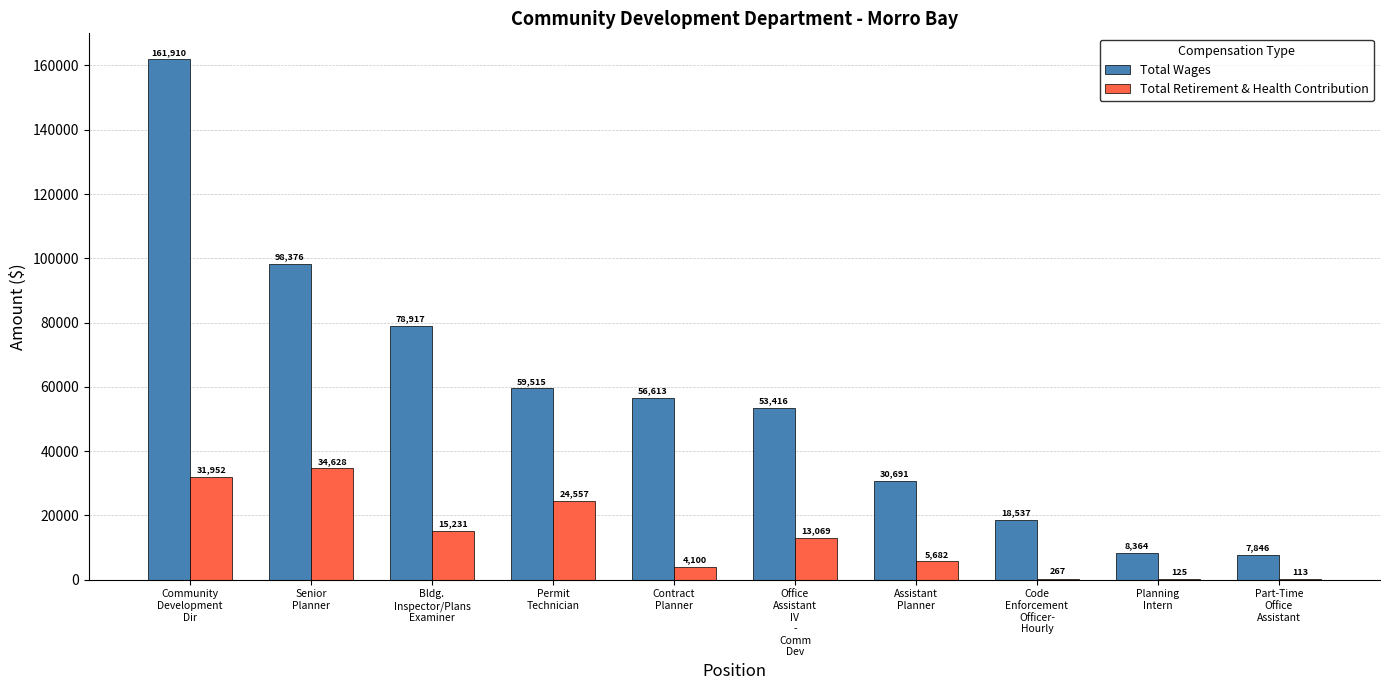

What is the maximum value shown in the chart?

161910